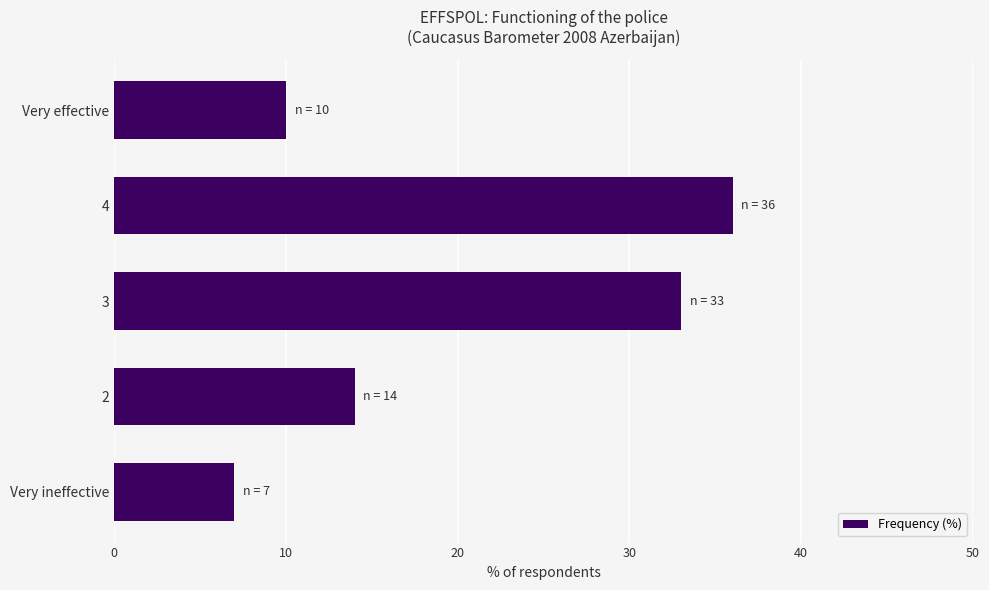

Between 3 and 2, which is larger?

3